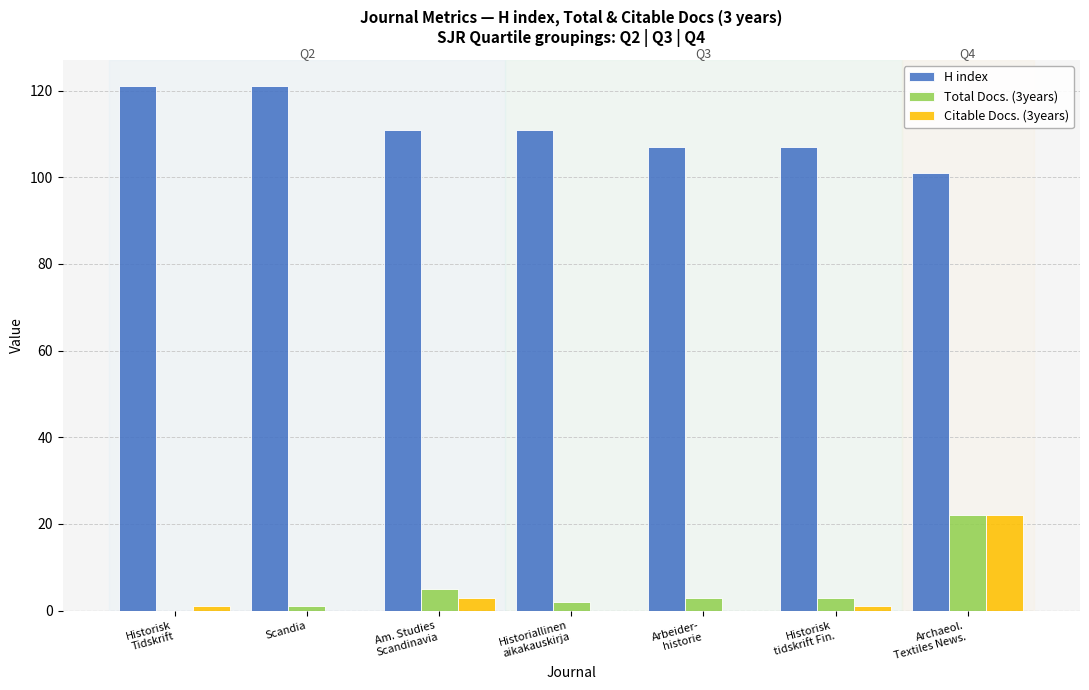

Reading right to left, list all the values displayed in this chart.

H index: 101	107	107	111	111	121	121
Total Docs. (3years): 22	3	3	2	5	1	0
Citable Docs. (3years): 22	1	0	0	3	0	1